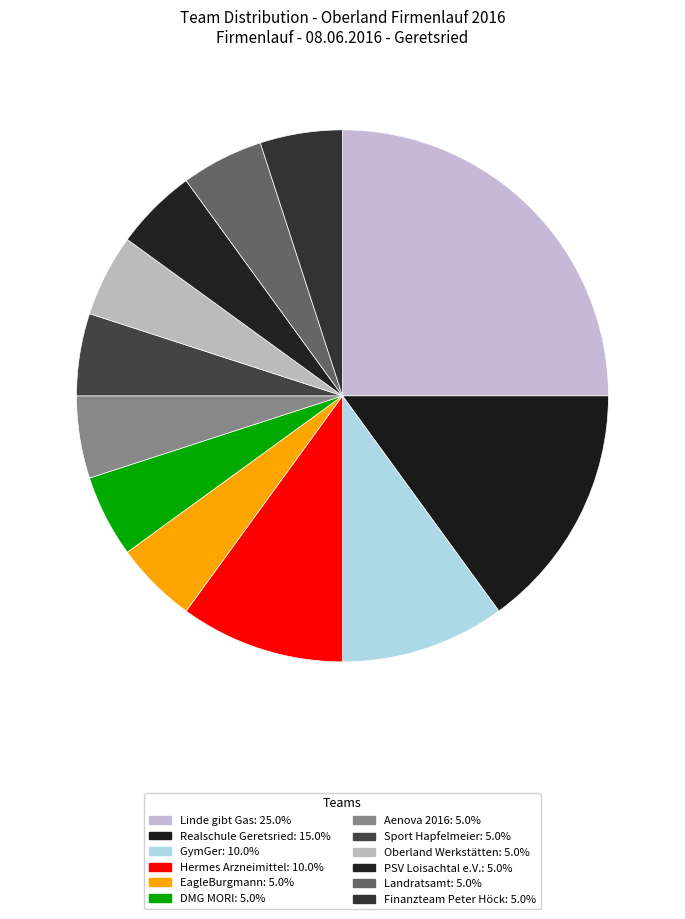

How many slices are in this pie chart?

12